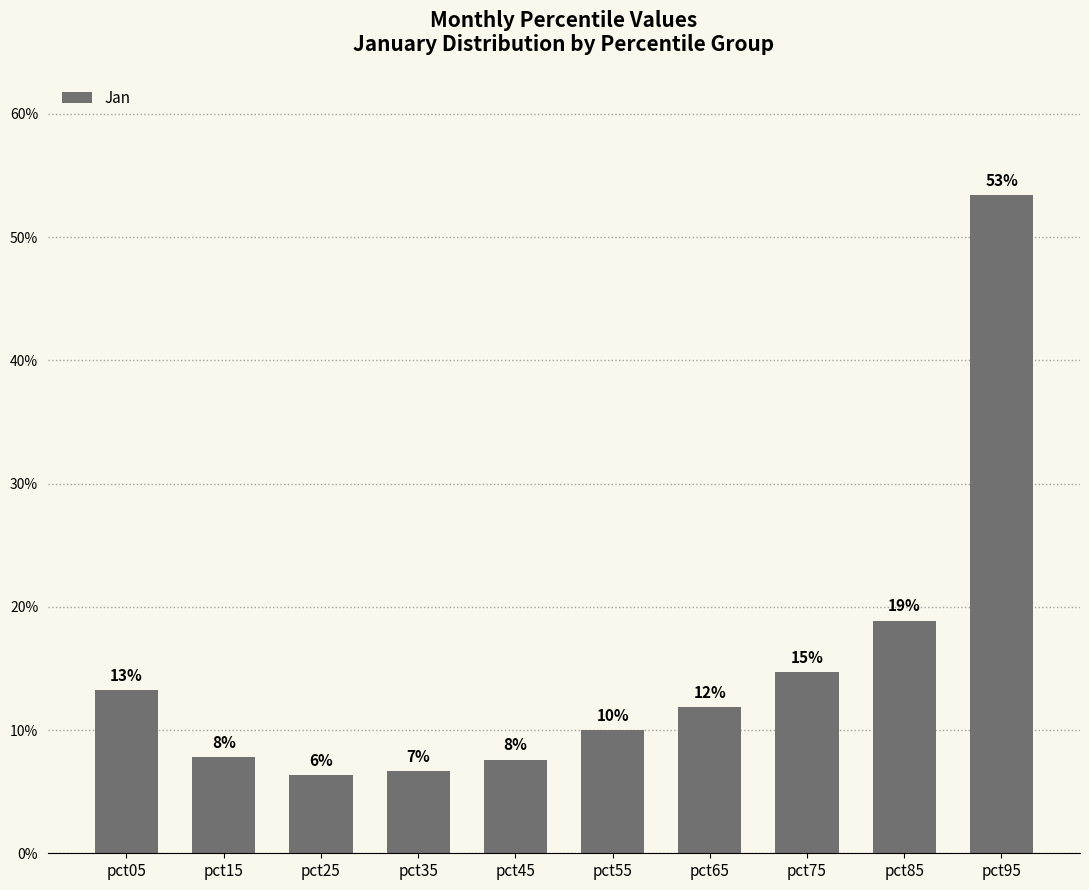

Does the chart contain any negative values?

No